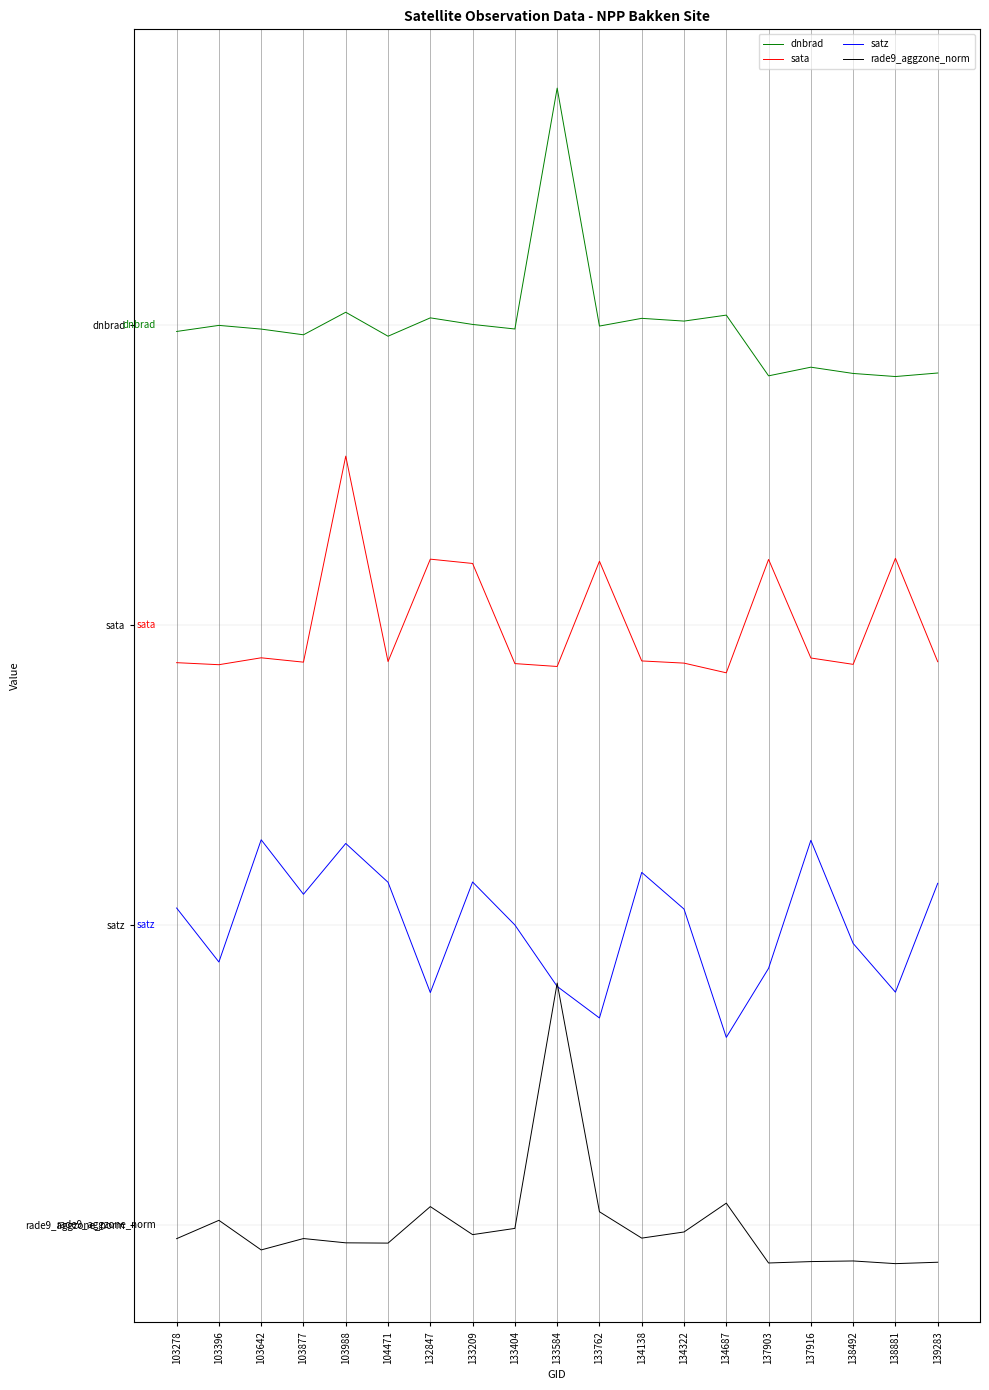

At which category does dnbrad reach its first local valley?

103877